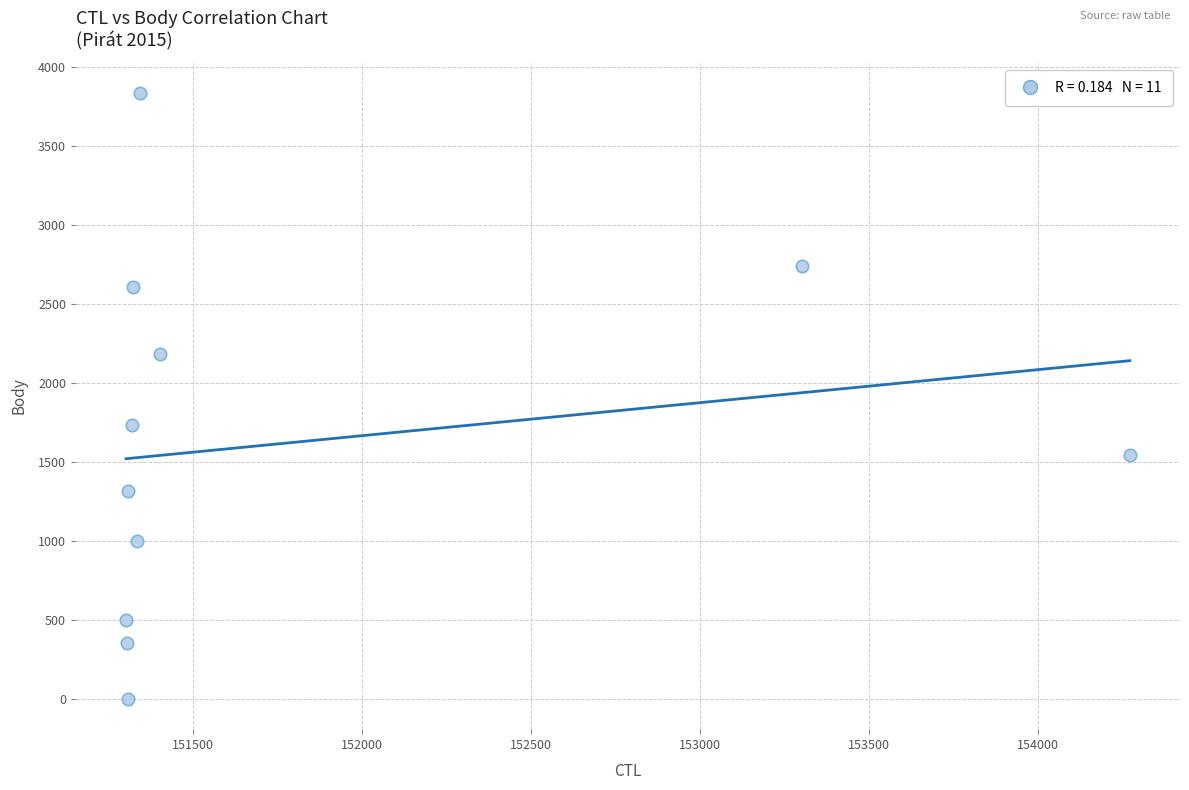

What Y value in the scatter plot is closest to 1918?

1734